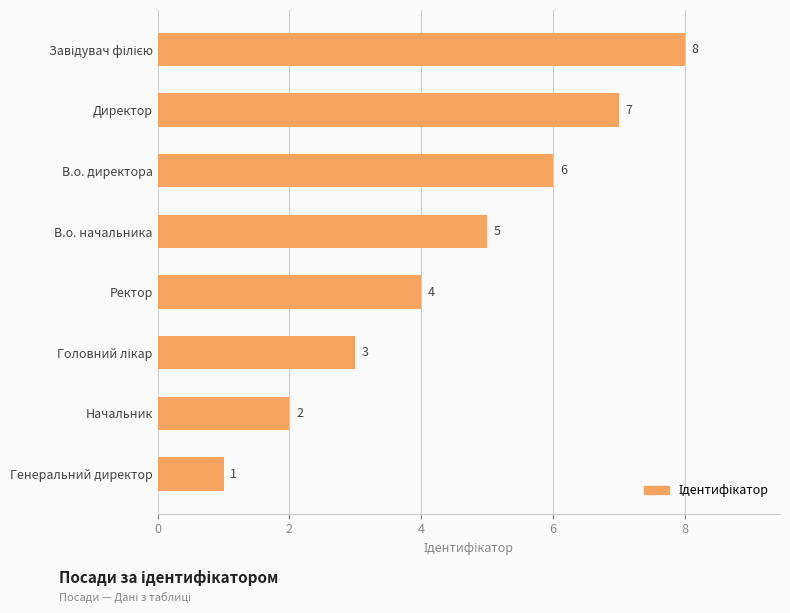

What is the difference between the maximum and minimum values?

7